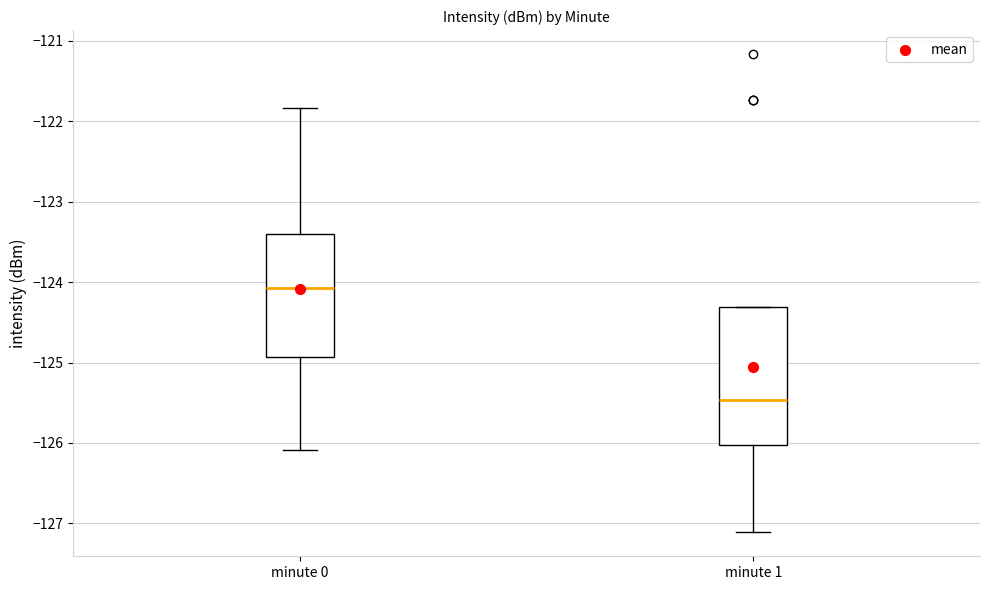

Which box has the lowest median line?

minute 1